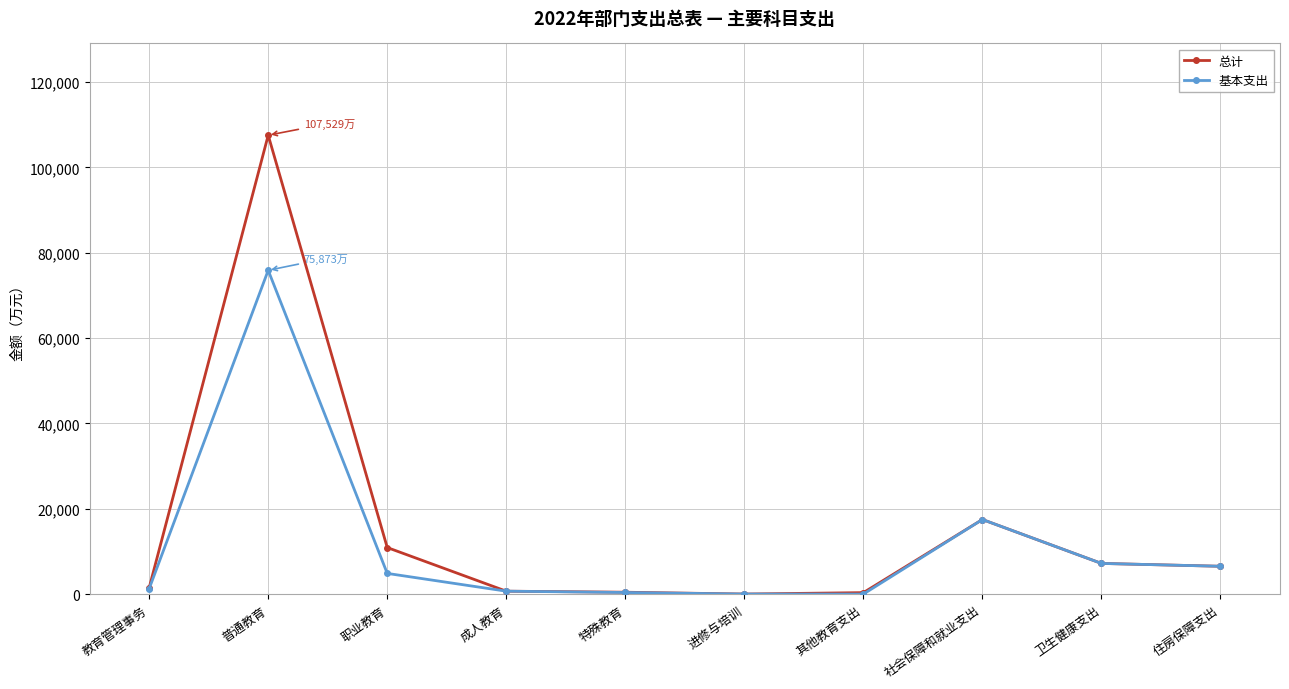

True or false: 总计 has a value of 107529.2 at 普通教育.

True